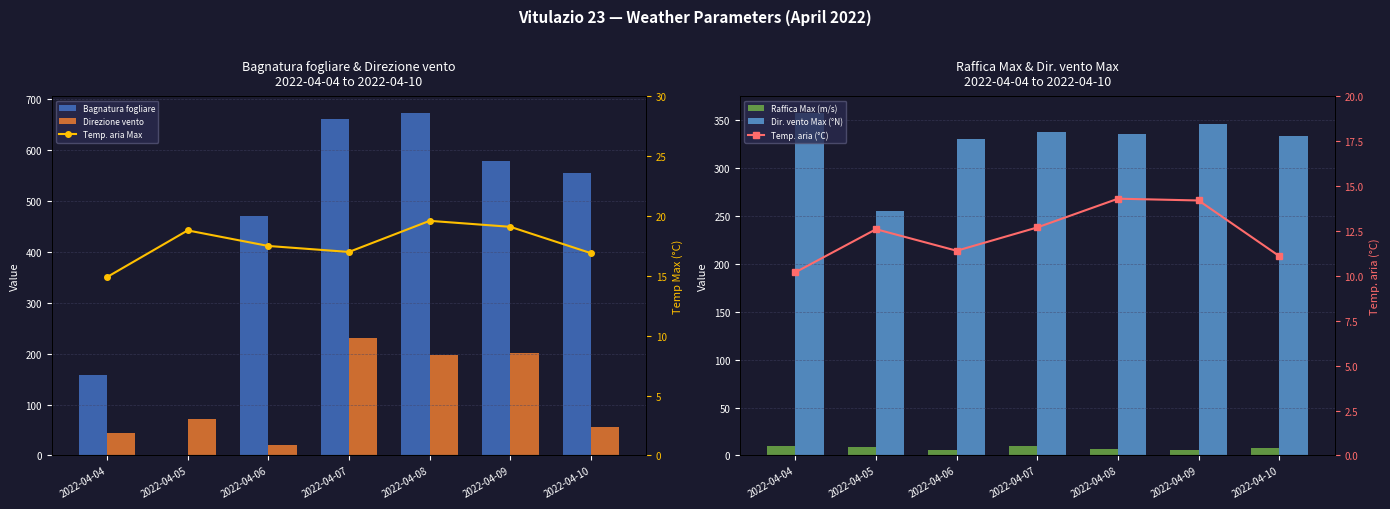

What are all the series names shown in the legend?

Bagnatura fogliare, Direzione vento, Raffica Max (m/s), Dir. vento Max (°N), Temp. aria Max, Temp. aria (°C)